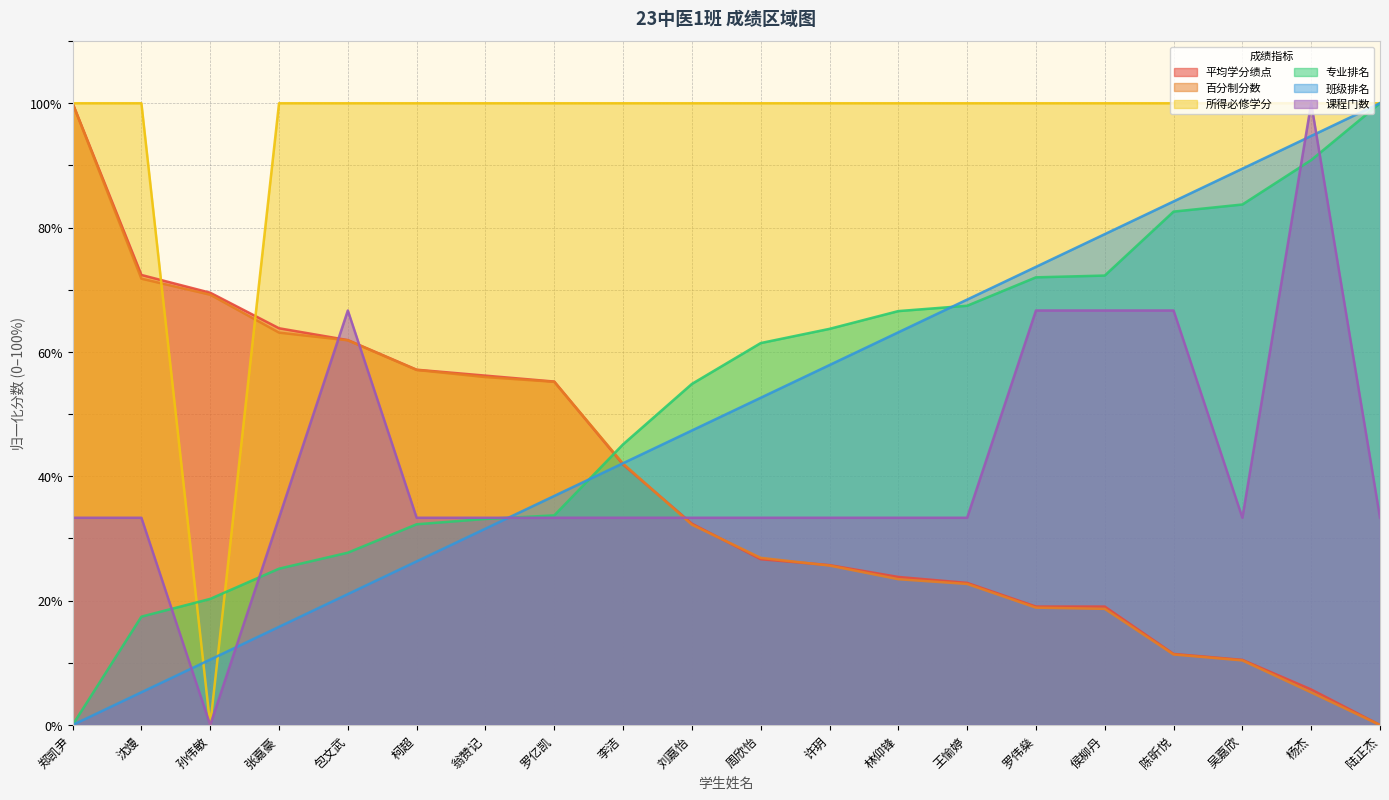

Reading left to right, extract all data points from this chart.

平均学分绩点: 郑凯尹=100.0	沈熳=72.4	孙伟敏=69.5	张嘉豪=63.8	包文武=61.9	柯超=57.1	翁赞记=56.2	罗亿凯=55.2	李洁=41.9	刘嘉怡=32.4	周欣怡=26.7	许玥=25.7	林仰锋=23.8	王愉婷=22.9	罗伟燊=19.0	侯柳丹=19.0	陈昕悦=11.4	吴嘉欣=10.5	杨杰=5.7	陆正杰=0.0
百分制分数: 郑凯尹=100.0	沈熳=71.8	孙伟敏=69.2	张嘉豪=63.1	包文武=61.9	柯超=57.1	翁赞记=56.0	罗亿凯=55.2	李洁=42.0	刘嘉怡=32.2	周欣怡=26.9	许玥=25.6	林仰锋=23.5	王愉婷=22.7	罗伟燊=18.9	侯柳丹=18.7	陈昕悦=11.3	吴嘉欣=10.4	杨杰=5.2	陆正杰=0.0
所得必修学分: 郑凯尹=100.0	沈熳=100.0	孙伟敏=0.0	张嘉豪=100.0	包文武=100.0	柯超=100.0	翁赞记=100.0	罗亿凯=100.0	李洁=100.0	刘嘉怡=100.0	周欣怡=100.0	许玥=100.0	林仰锋=100.0	王愉婷=100.0	罗伟燊=100.0	侯柳丹=100.0	陈昕悦=100.0	吴嘉欣=100.0	杨杰=100.0	陆正杰=100.0
专业排名: 郑凯尹=0.0	沈熳=17.4	孙伟敏=20.3	张嘉豪=25.1	包文武=27.7	柯超=32.3	翁赞记=33.1	罗亿凯=33.7	李洁=45.1	刘嘉怡=54.9	周欣怡=61.4	许玥=63.7	林仰锋=66.6	王愉婷=67.4	罗伟燊=72.0	侯柳丹=72.3	陈昕悦=82.6	吴嘉欣=83.7	杨杰=90.9	陆正杰=100.0
班级排名: 郑凯尹=0.0	沈熳=5.3	孙伟敏=10.5	张嘉豪=15.8	包文武=21.1	柯超=26.3	翁赞记=31.6	罗亿凯=36.8	李洁=42.1	刘嘉怡=47.4	周欣怡=52.6	许玥=57.9	林仰锋=63.2	王愉婷=68.4	罗伟燊=73.7	侯柳丹=78.9	陈昕悦=84.2	吴嘉欣=89.5	杨杰=94.7	陆正杰=100.0
课程门数: 郑凯尹=33.3	沈熳=33.3	孙伟敏=0.0	张嘉豪=33.3	包文武=66.7	柯超=33.3	翁赞记=33.3	罗亿凯=33.3	李洁=33.3	刘嘉怡=33.3	周欣怡=33.3	许玥=33.3	林仰锋=33.3	王愉婷=33.3	罗伟燊=66.7	侯柳丹=66.7	陈昕悦=66.7	吴嘉欣=33.3	杨杰=100.0	陆正杰=33.3